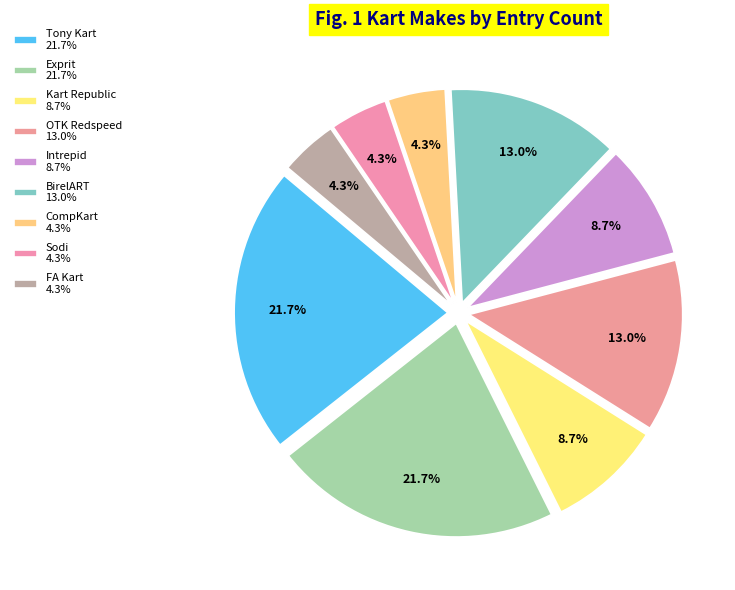

Does Sodi represent more than half of the total?

No